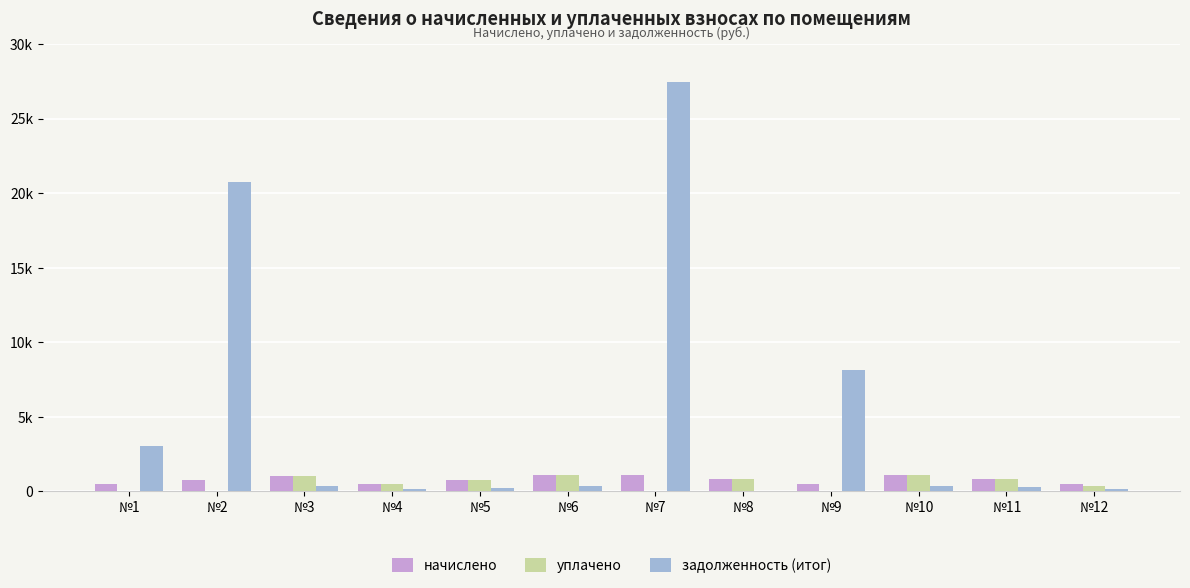

What is the maximum value for уплачено?

1078.0